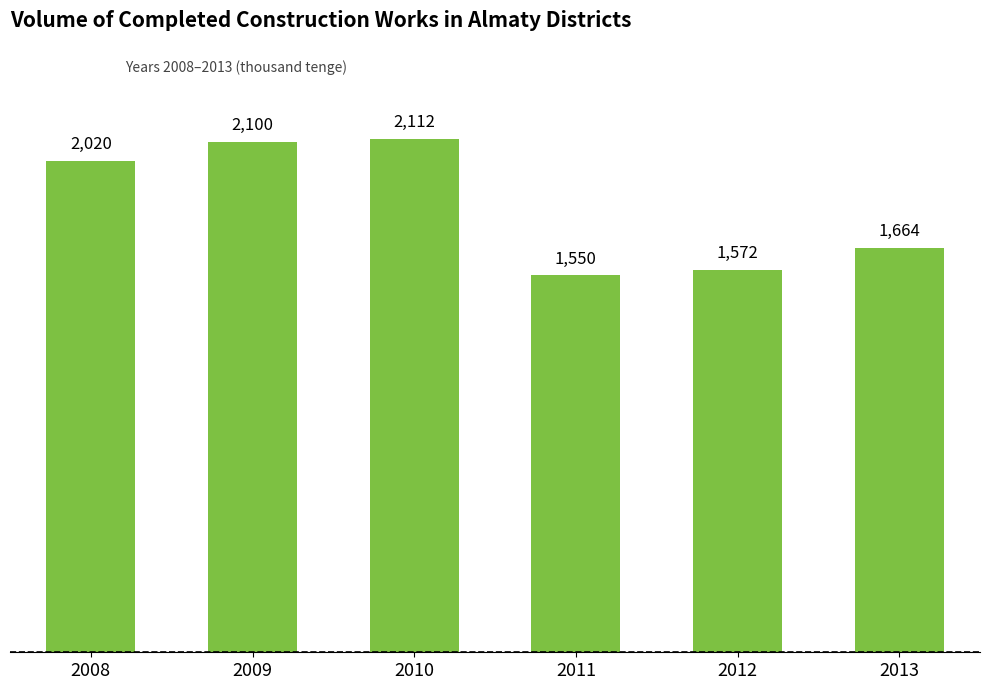

Rank the categories by value from highest to lowest.

2010, 2009, 2008, 2013, 2012, 2011